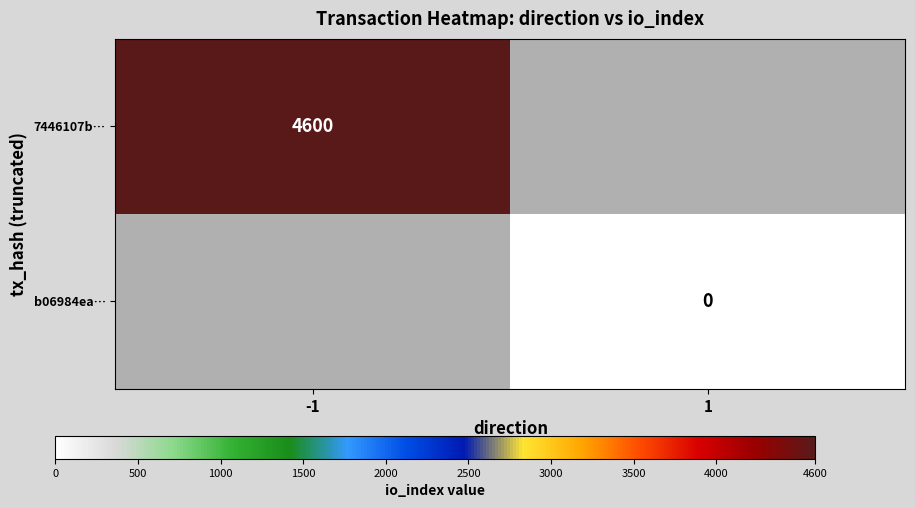

At how many categories does at least one series exceed 4345?

1